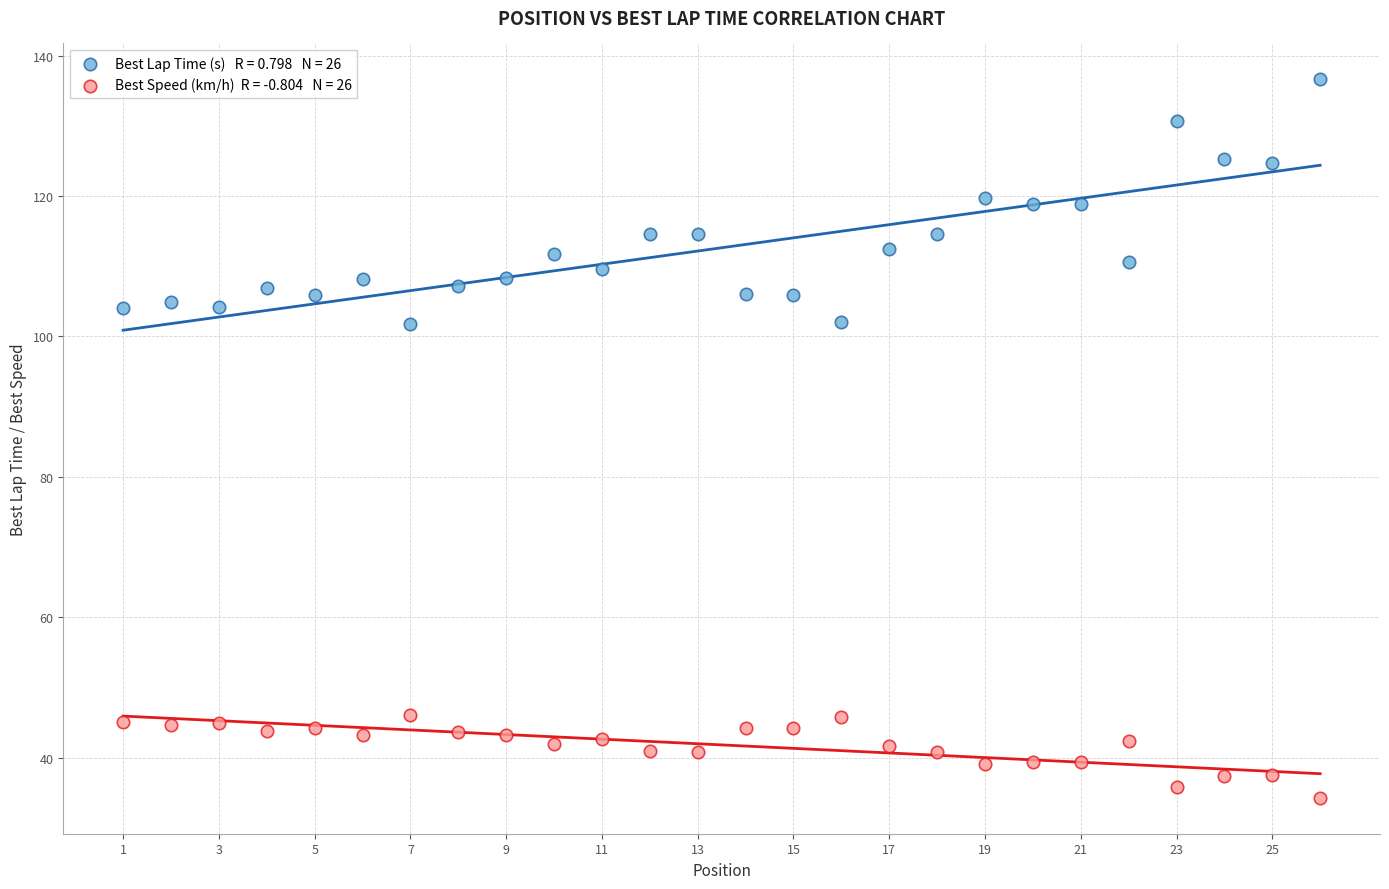

Across all data points, what is the range of X values (max minus min)?

25.0